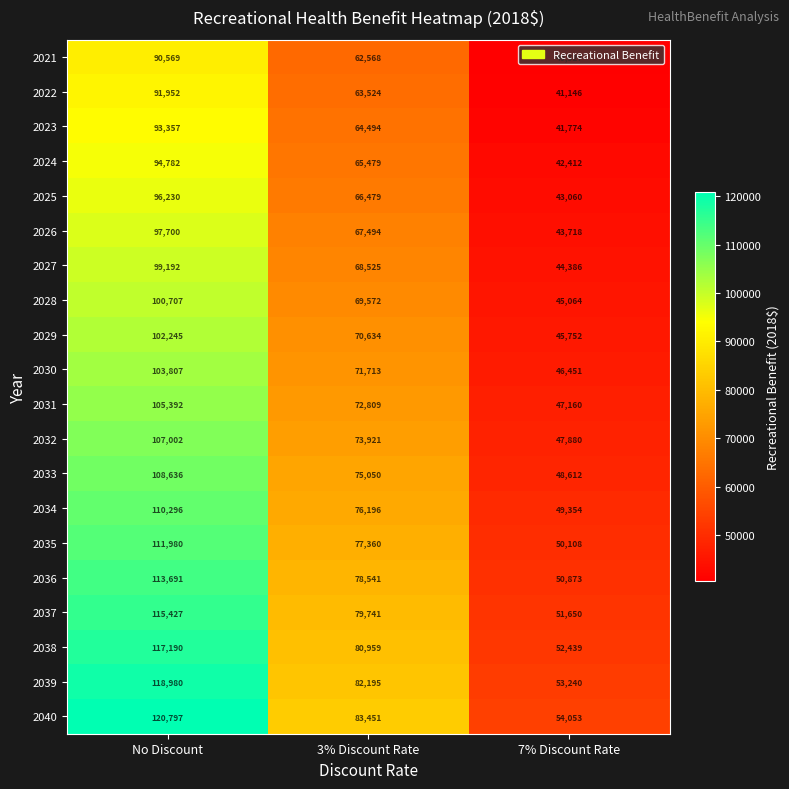

At which label is 2028 closest to 72885?

3% Discount Rate